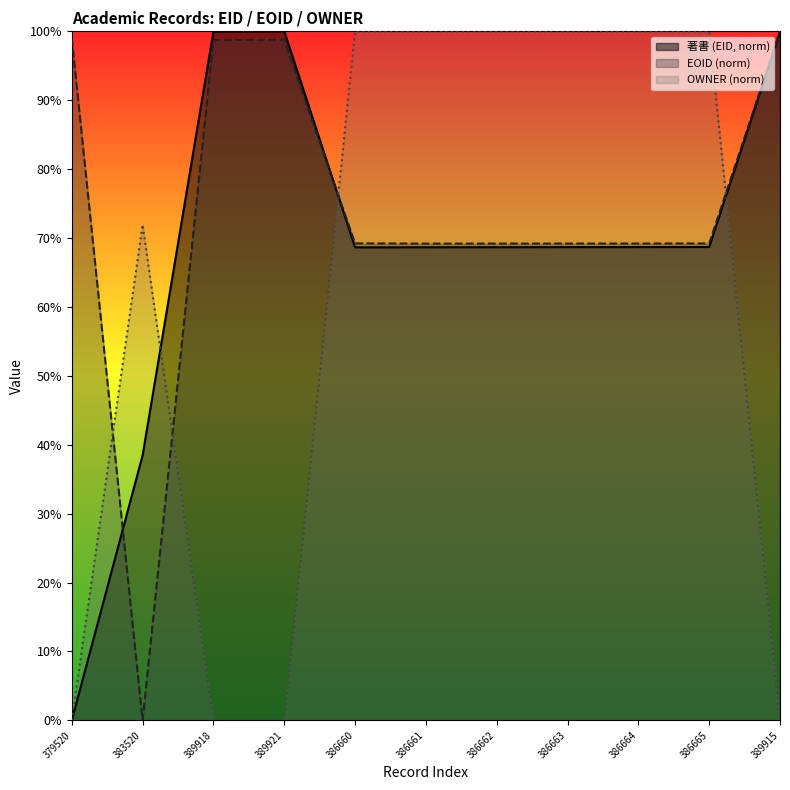

Reading right to left, list all the values displayed in this chart.

著書: 389915=99.9	386665=68.7	386664=68.7	386663=68.7	386662=68.7	386661=68.7	386660=68.6	389921=100.0	389918=100.0	383520=38.5	379520=0.0
EOID: 389915=100.0	386665=69.2	386664=69.2	386663=69.2	386662=69.2	386661=69.2	386660=69.2	389921=98.8	389918=98.7	383520=0.0	379520=99.0
OWNER: 389915=0.0	386665=100.0	386664=100.0	386663=100.0	386662=100.0	386661=100.0	386660=100.0	389921=0.0	389918=0.0	383520=71.9	379520=0.0